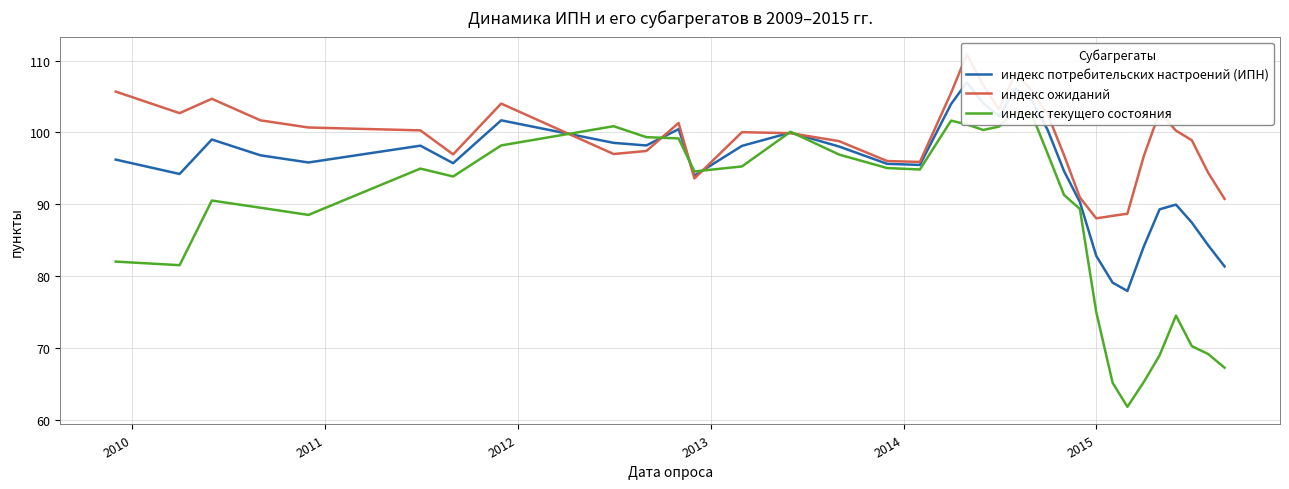

At which category does индекс потребительских настроений (ИПН) reach its first local valley?

2010